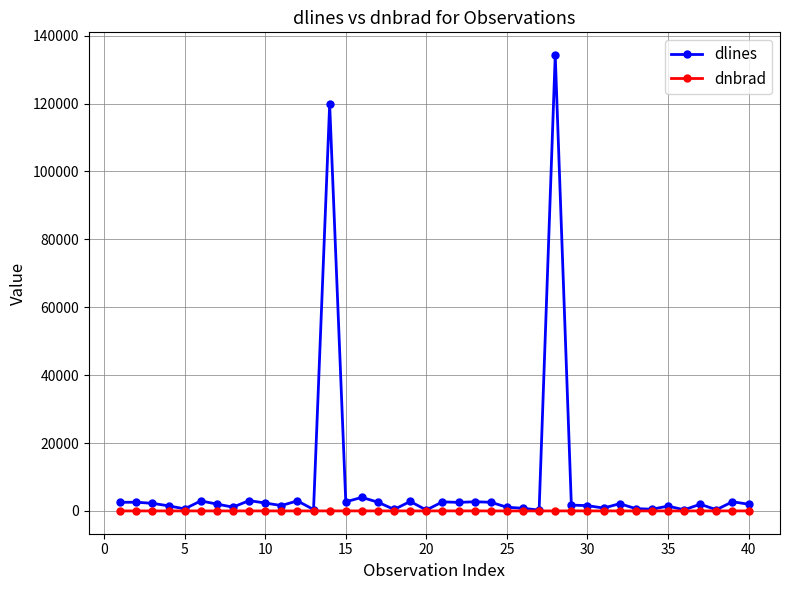

Which series has the largest range (max minus min)?

dlines